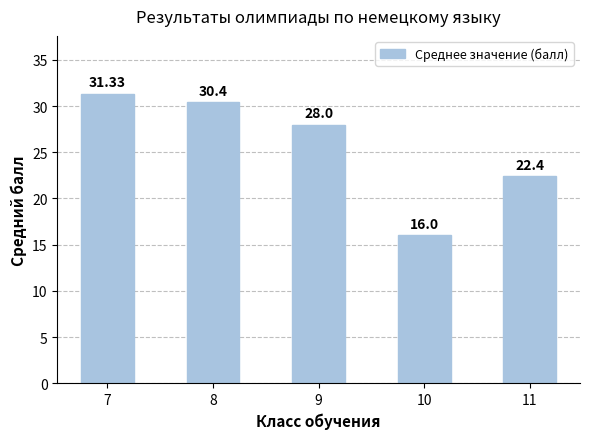

Reading right to left, what are all the values shown in this chart?

22.4	16.0	28.0	30.4	31.3